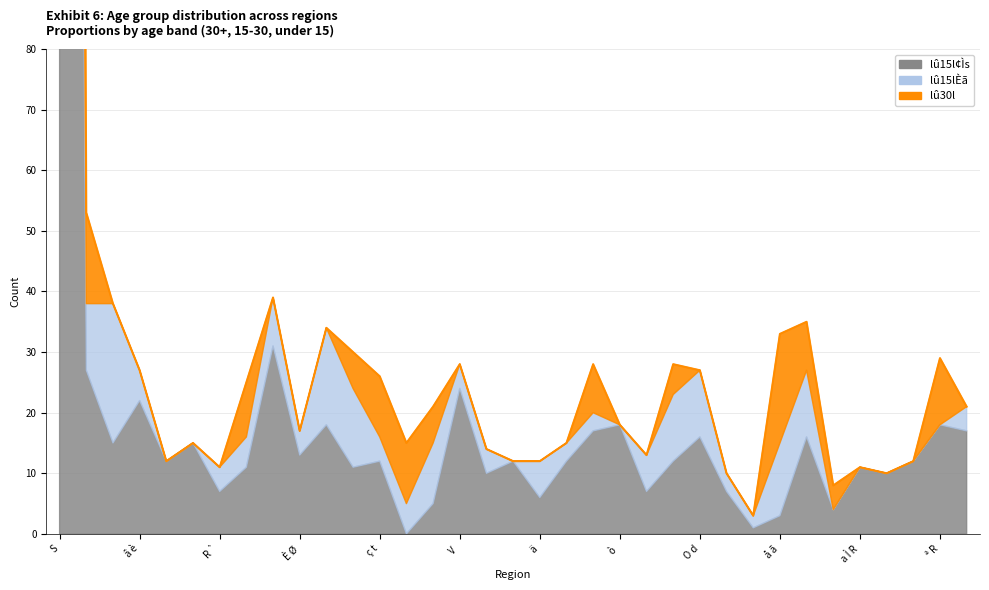

Reading right to left, transcribe all the data shown in this chart.

lû15l¢Ìs: 17	18	12	10	11	4	16	3	1	7	16	12	7	18	17	12	6	12	10	24	5	0	12	11	18	13	31	11	7	15	12	22	15	27	667
lû15lÈã: 4	0	0	0	0	0	11	12	2	3	11	11	6	0	3	3	6	0	4	4	10	5	4	13	16	4	8	5	4	0	0	5	23	11	236
lû30l: 0	11	0	0	0	4	8	18	0	0	0	5	0	0	8	0	0	0	0	0	6	10	10	6	0	0	0	9	0	0	0	0	0	15	134